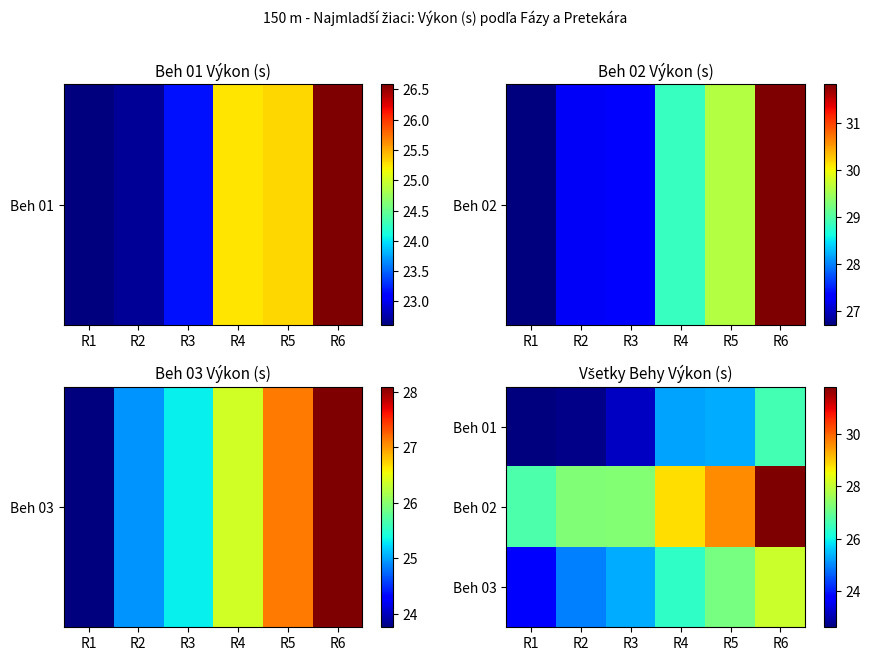

What is the spread (max minus min) of values at R3?

4.1